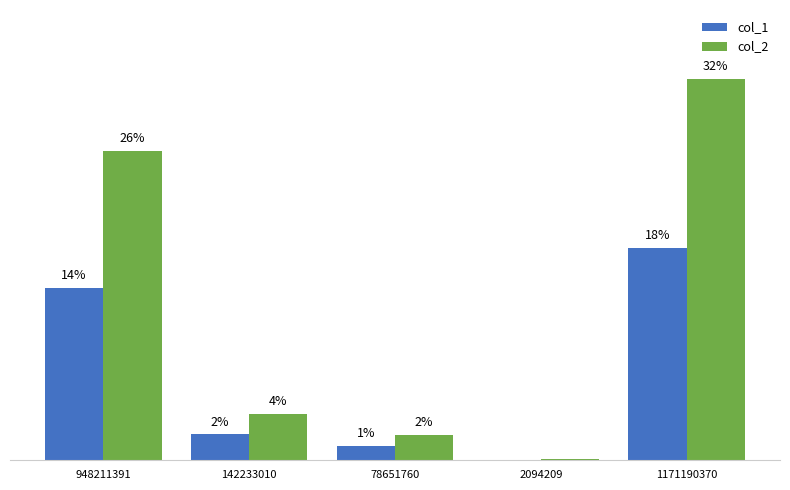

What are all the series names shown in the legend?

col_1, col_2